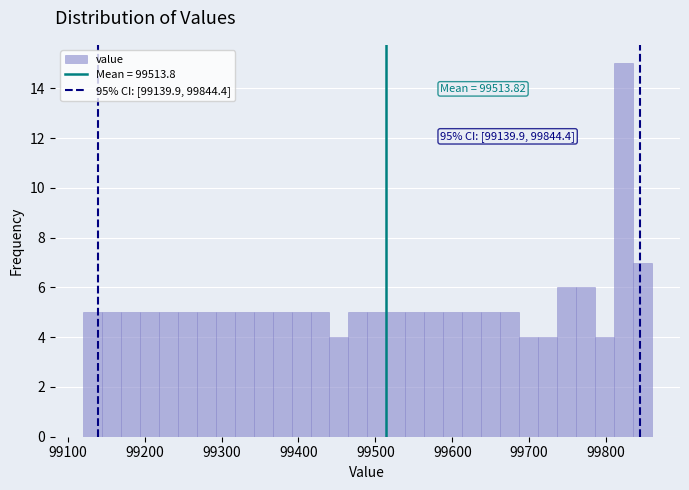

Read against the x-axis, roughly where is the centre of the tallest bar?

99820